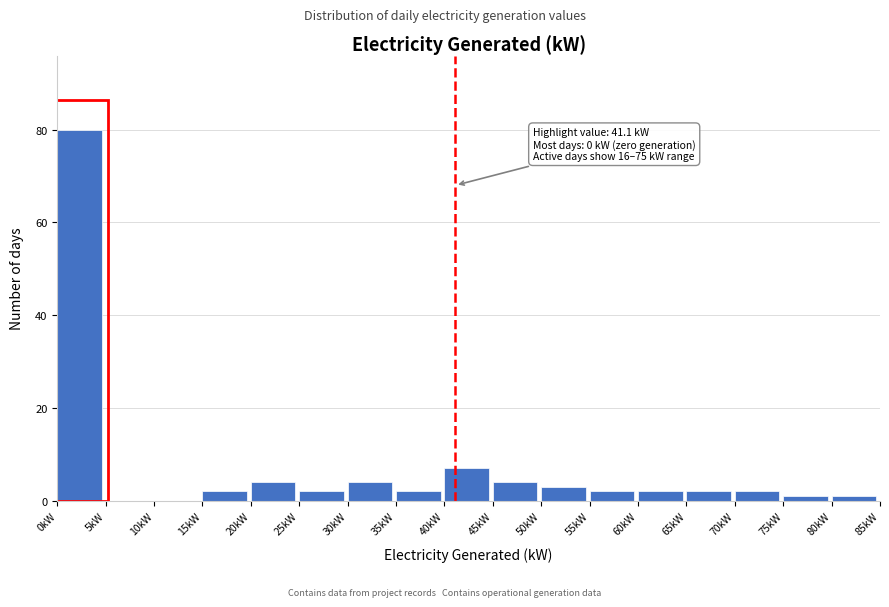

Over which range of the x-axis is the bar tallest?

0 to 5